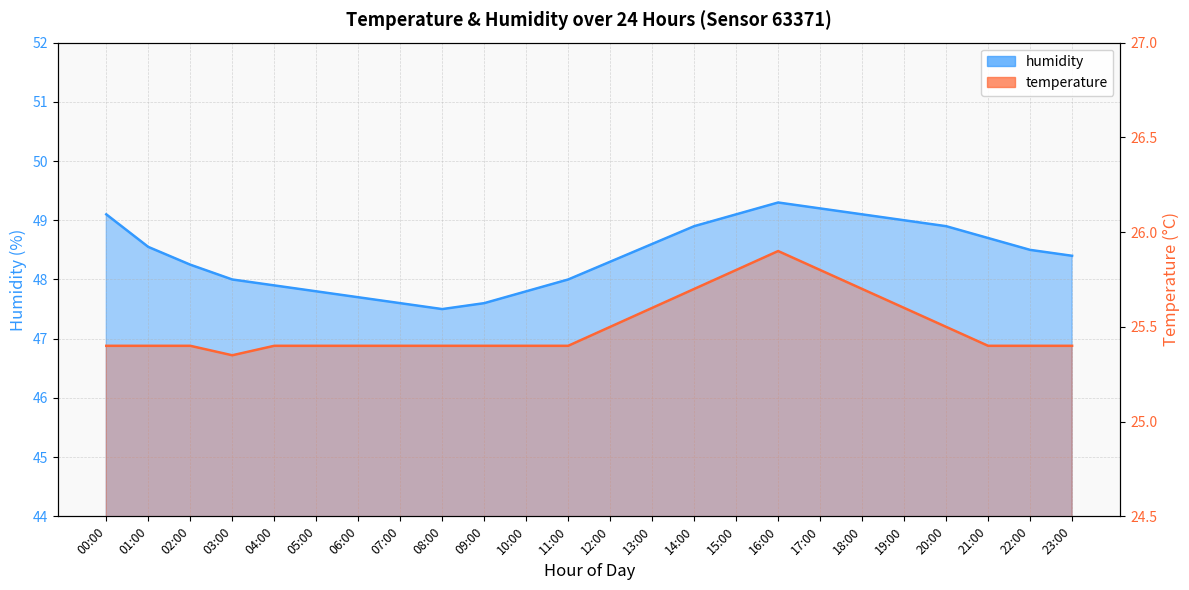

At which category is the sum across all series the highest?

16:00